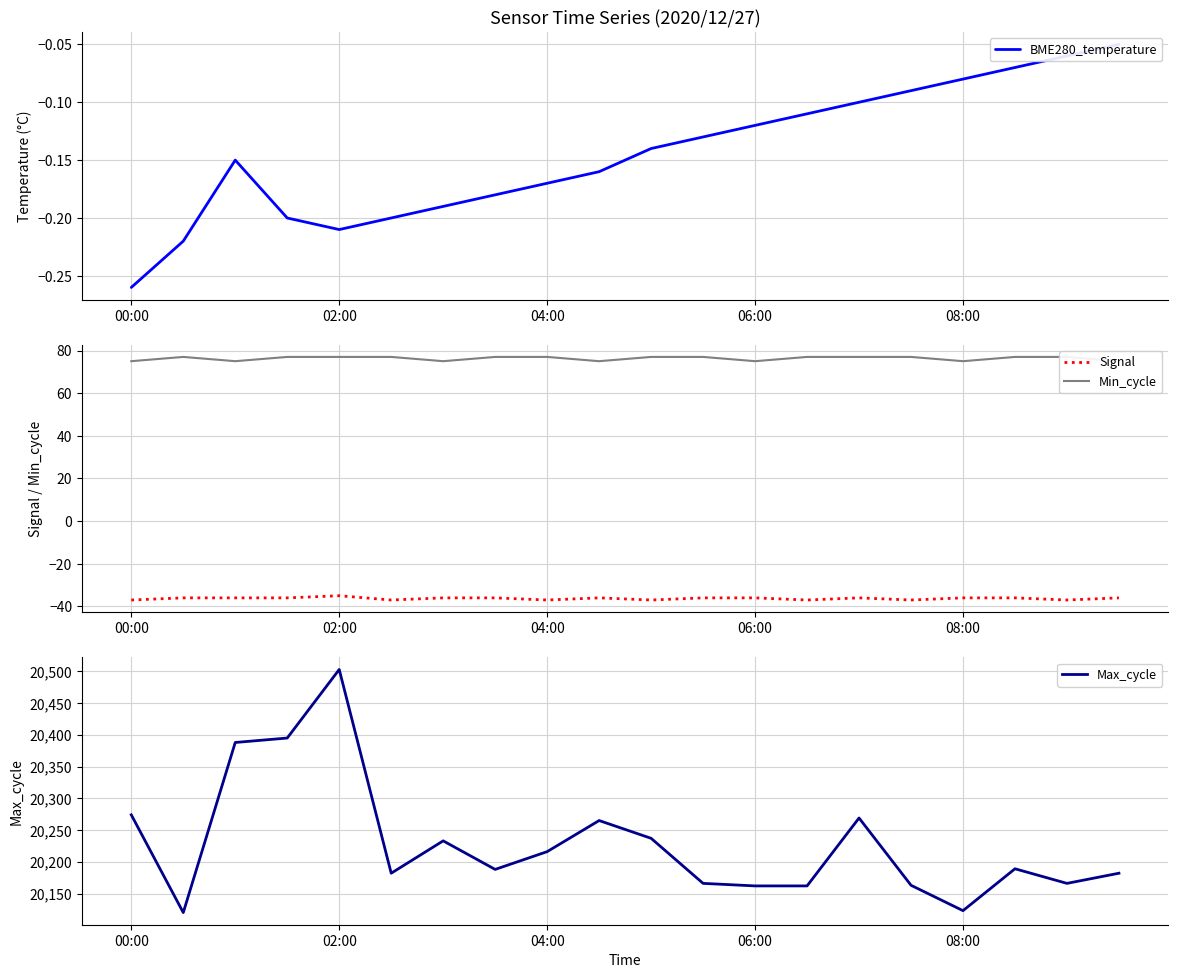

At which label does Max_cycle first exceed 20189?

00:00